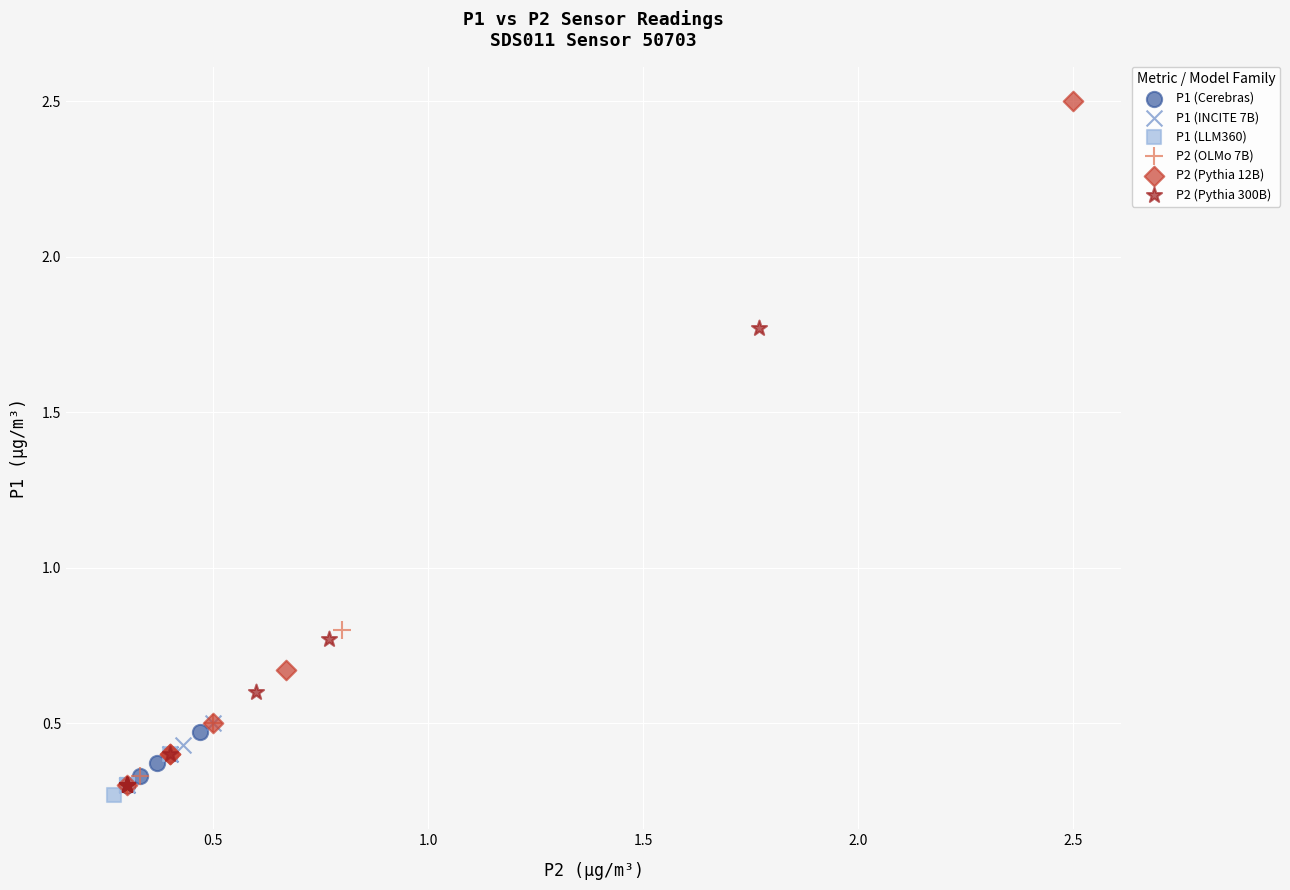

Which series reaches the maximum Y coordinate?

P2 (Pythia 12B)